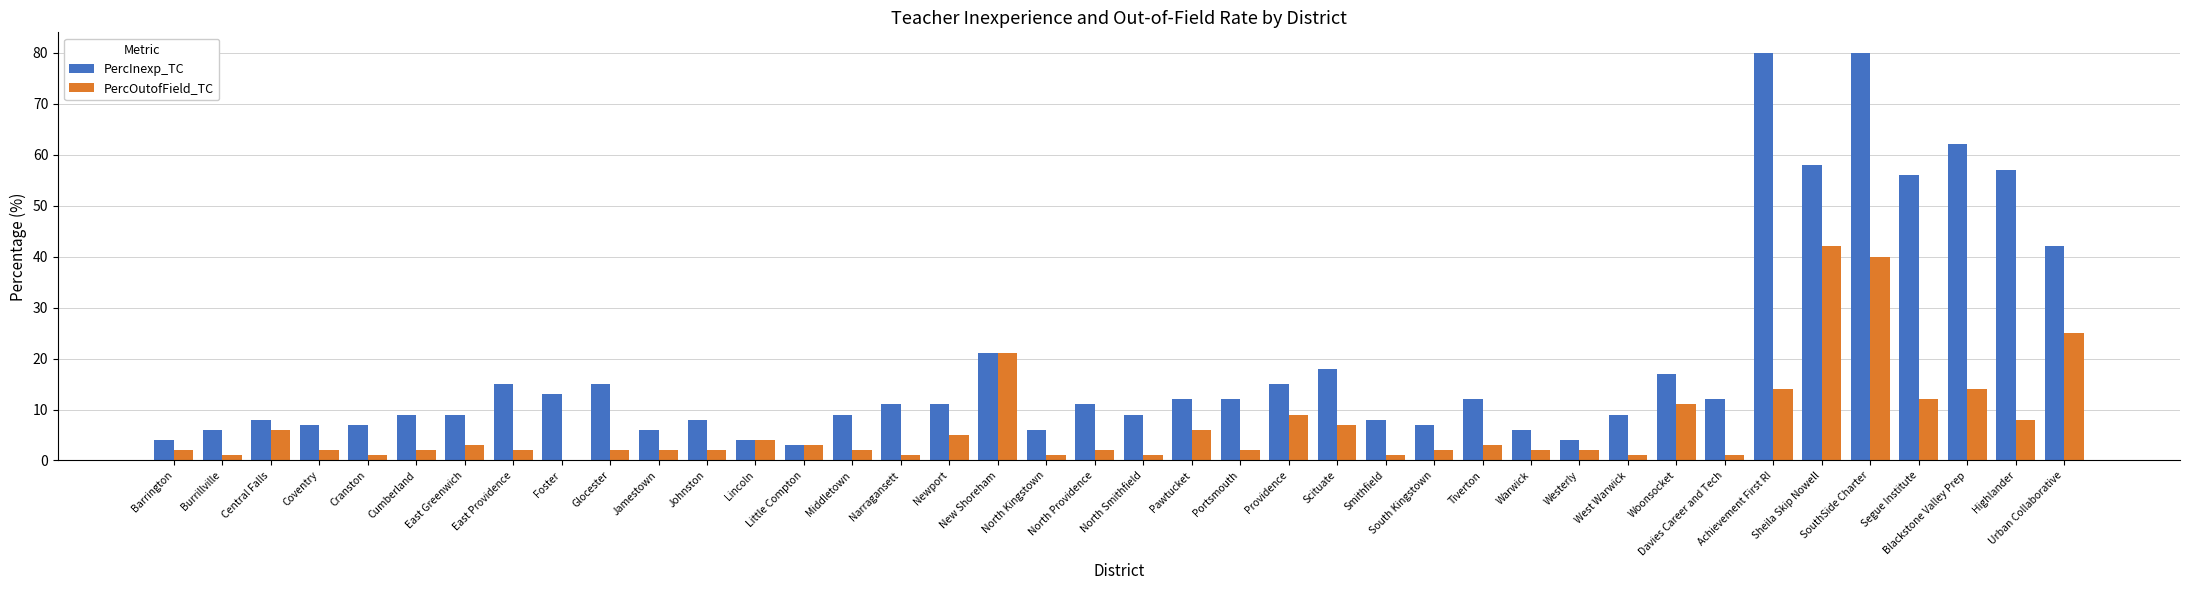

Reading right to left, list all the values displayed in this chart.

PercInexp_TC: Urban Collaborative=42	Highlander=57	Blackstone Valley Prep=62	Segue Institute=56	SouthSide Charter=80	Sheila Skip Nowell=58	Achievement First RI=80	Davies Career and Tech=12	Woonsocket=17	West Warwick=9	Westerly=4	Warwick=6	Tiverton=12	South Kingstown=7	Smithfield=8	Scituate=18	Providence=15	Portsmouth=12	Pawtucket=12	North Smithfield=9	North Providence=11	North Kingstown=6	New Shoreham=21	Newport=11	Narragansett=11	Middletown=9	Little Compton=3	Lincoln=4	Johnston=8	Jamestown=6	Glocester=15	Foster=13	East Providence=15	East Greenwich=9	Cumberland=9	Cranston=7	Coventry=7	Central Falls=8	Burrillville=6	Barrington=4
PercOutofField_TC: Urban Collaborative=25	Highlander=8	Blackstone Valley Prep=14	Segue Institute=12	SouthSide Charter=40	Sheila Skip Nowell=42	Achievement First RI=14	Davies Career and Tech=1	Woonsocket=11	West Warwick=1	Westerly=2	Warwick=2	Tiverton=3	South Kingstown=2	Smithfield=1	Scituate=7	Providence=9	Portsmouth=2	Pawtucket=6	North Smithfield=1	North Providence=2	North Kingstown=1	New Shoreham=21	Newport=5	Narragansett=1	Middletown=2	Little Compton=3	Lincoln=4	Johnston=2	Jamestown=2	Glocester=2	Foster=0	East Providence=2	East Greenwich=3	Cumberland=2	Cranston=1	Coventry=2	Central Falls=6	Burrillville=1	Barrington=2